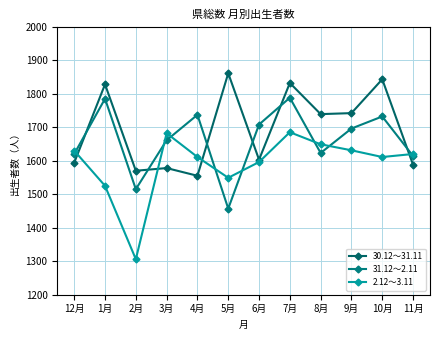

How many lines are shown in the chart?

3